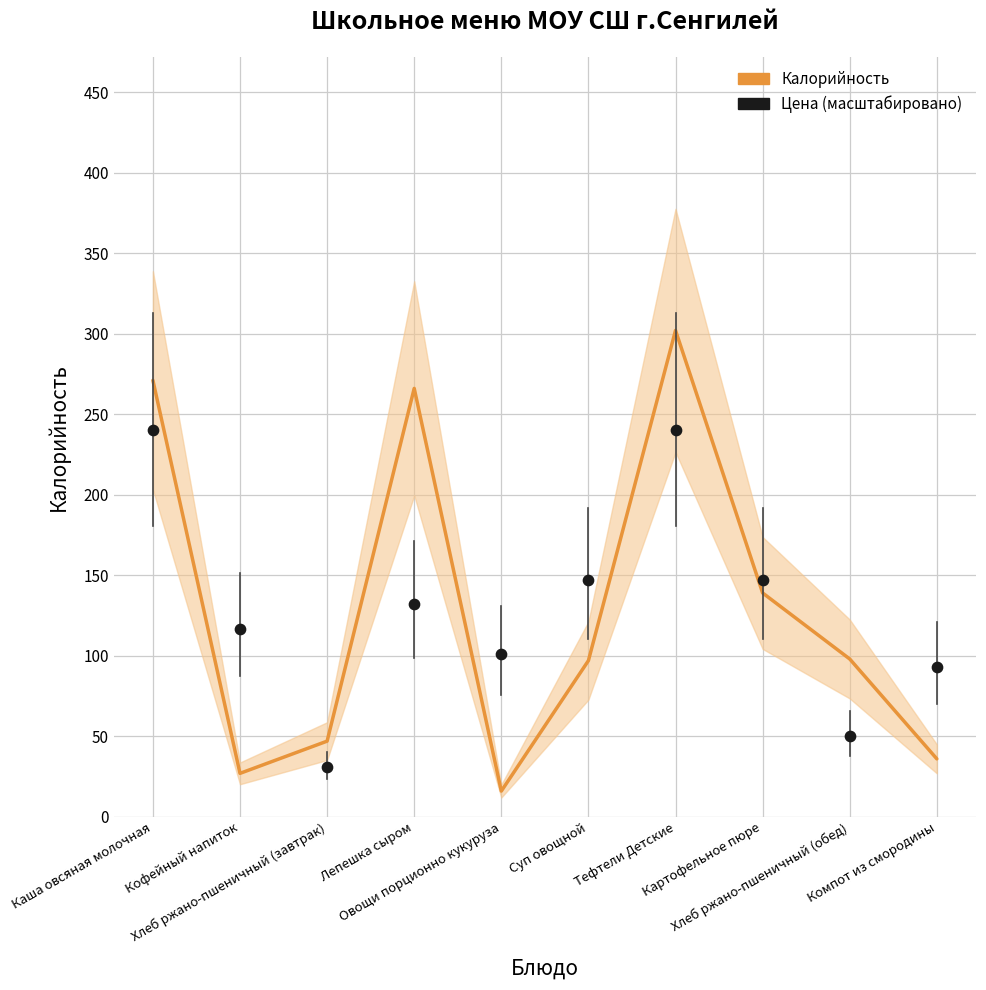

Which series reaches the maximum Y coordinate?

Калорийность